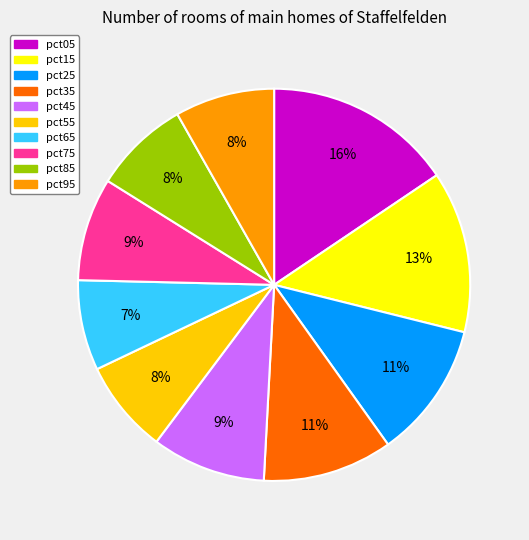

Is pct85 the majority of the pie?

No